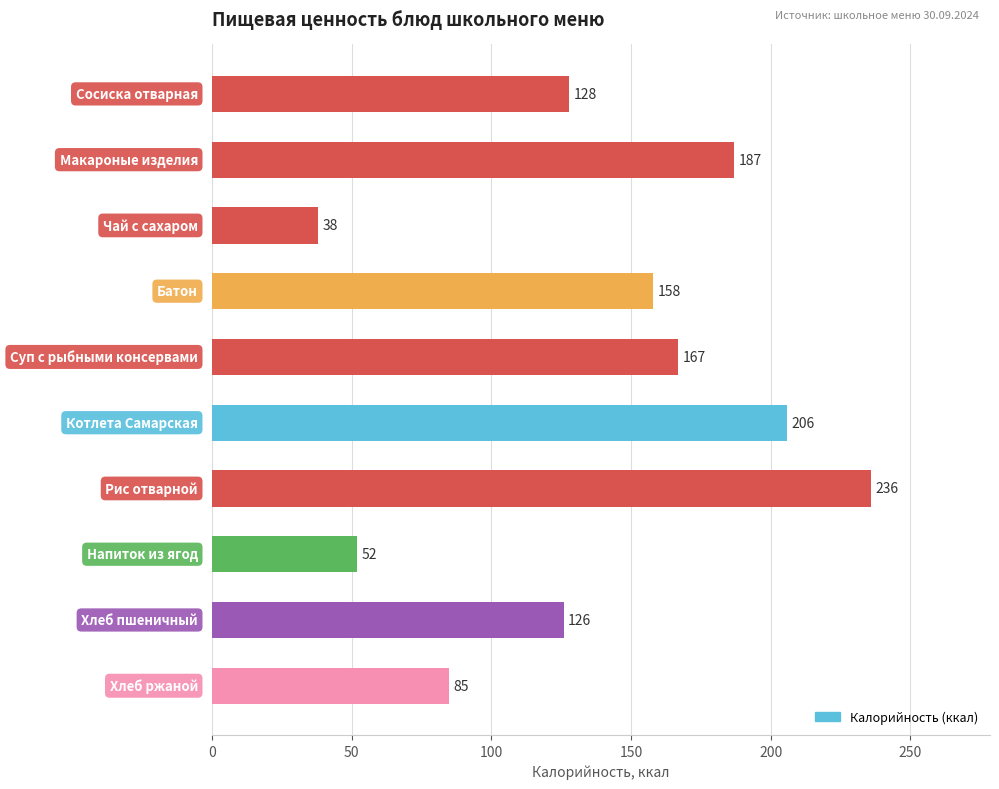

What is the maximum value shown in the chart?

236